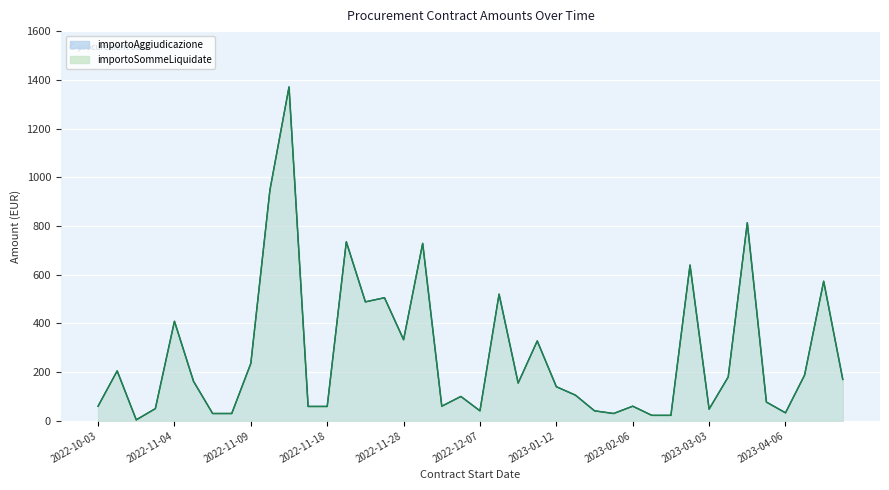

True or false: importoSommeLiquidate and importoAggiudicazione intersect in this chart.

False